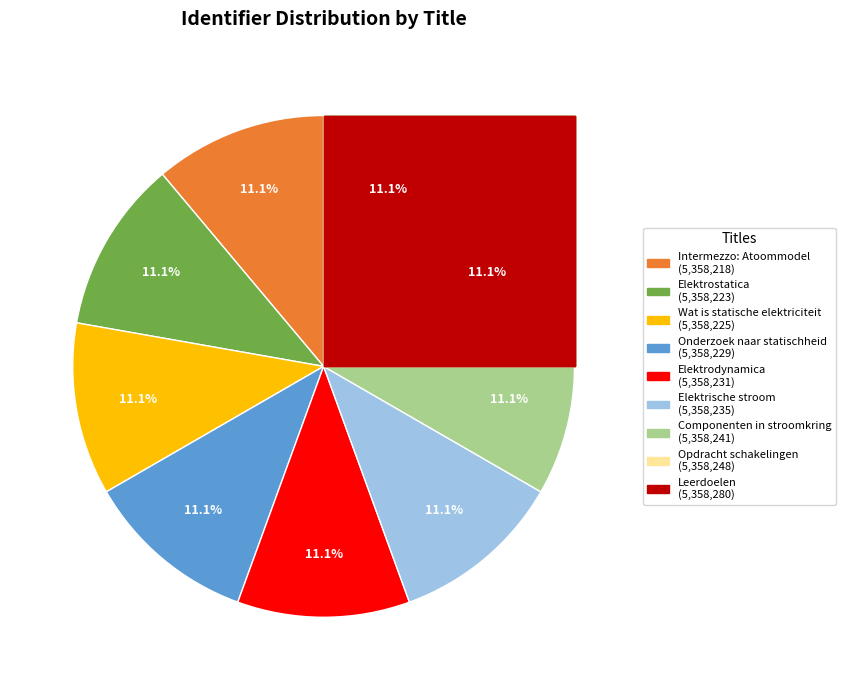

What is the total percentage of Elektrostatica and Wat is statische elektriciteit?

22.2%